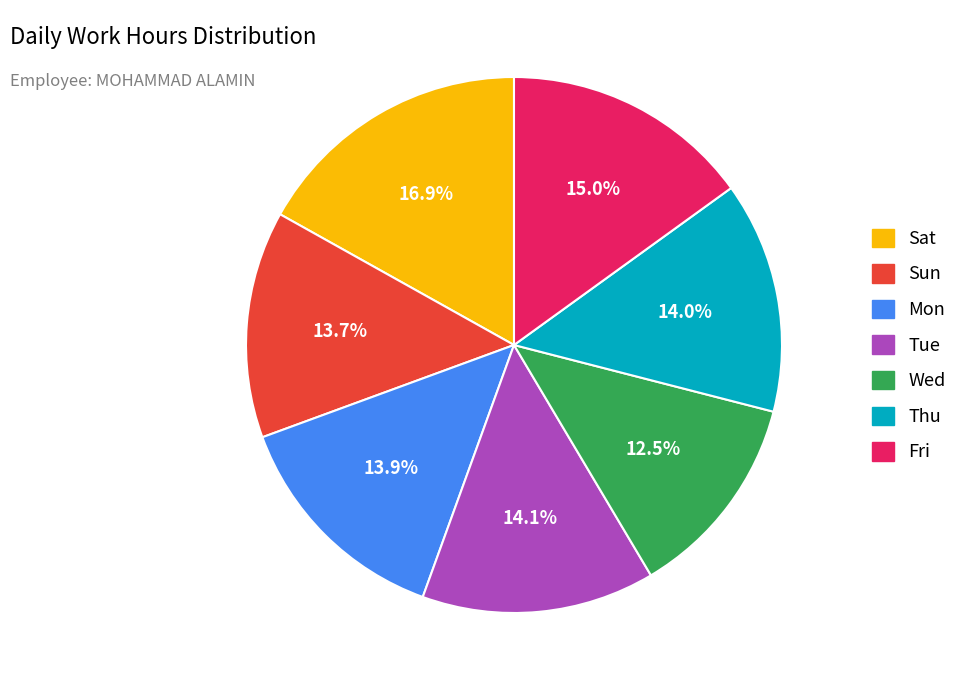

Does any single category account for the majority?

No